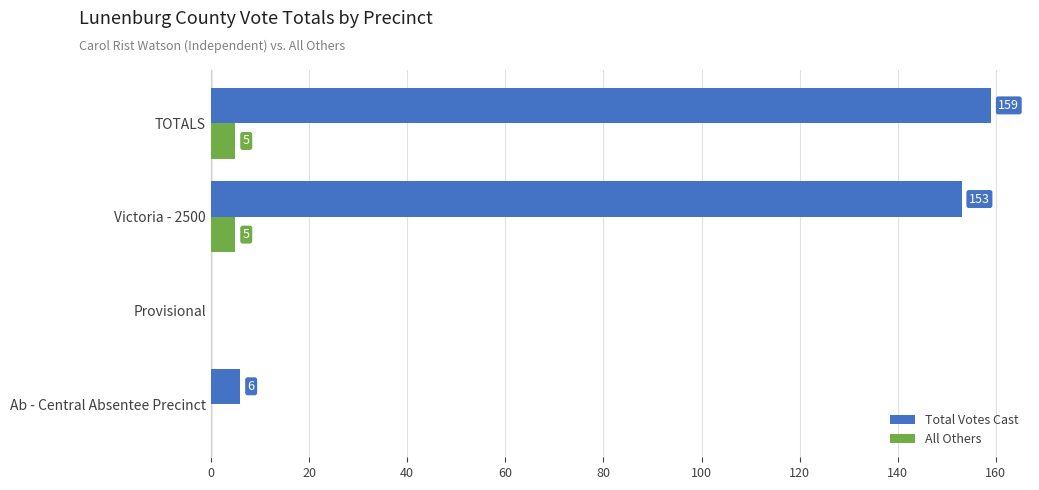

Where is Total Votes Cast nearest to the value 79?

Ab - Central Absentee Precinct